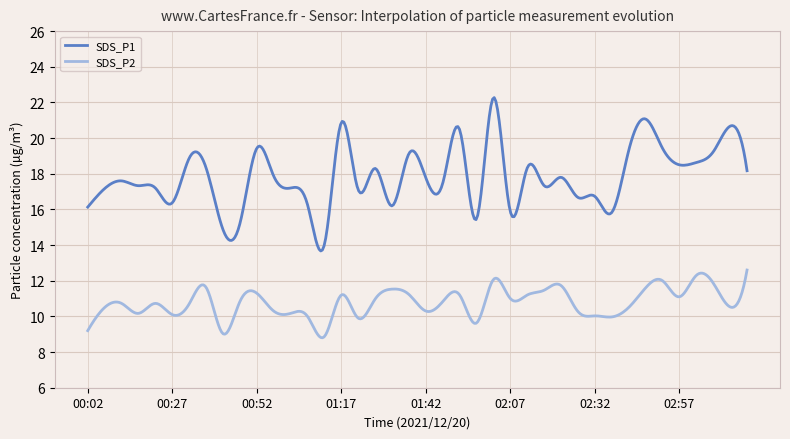

What is the sum of all SDS_P1 values?

7137.4